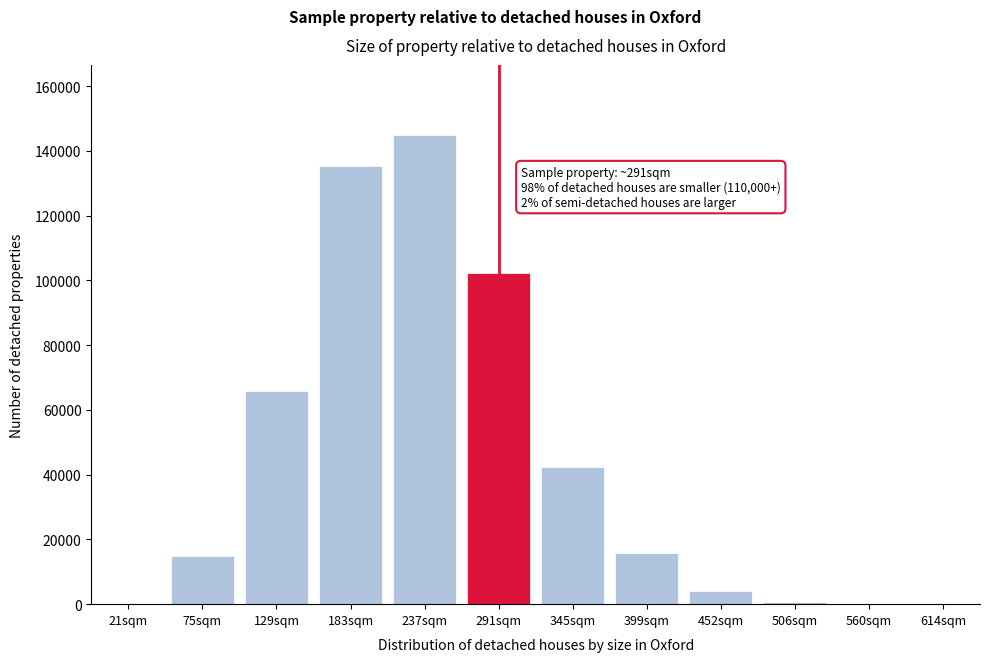

Where is the data nearest to the value 72440?

129sqm